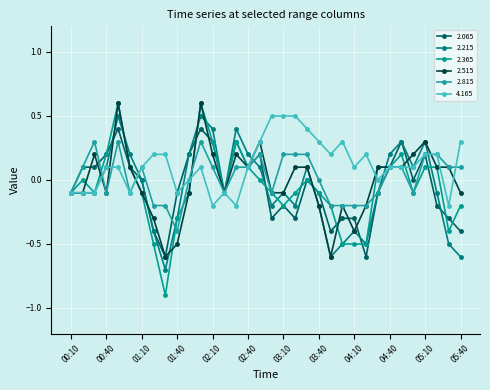

What is the lowest value of the 2.215 series?

-0.7